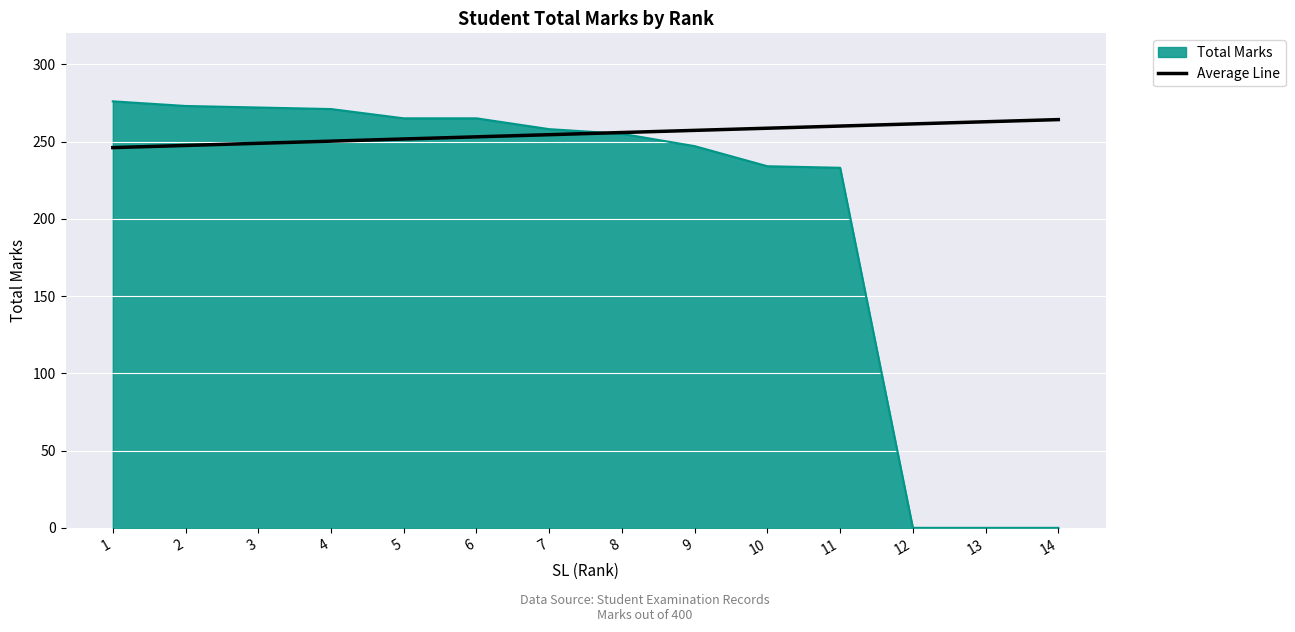

Which series changed the most between 10 and 13?

Total Marks